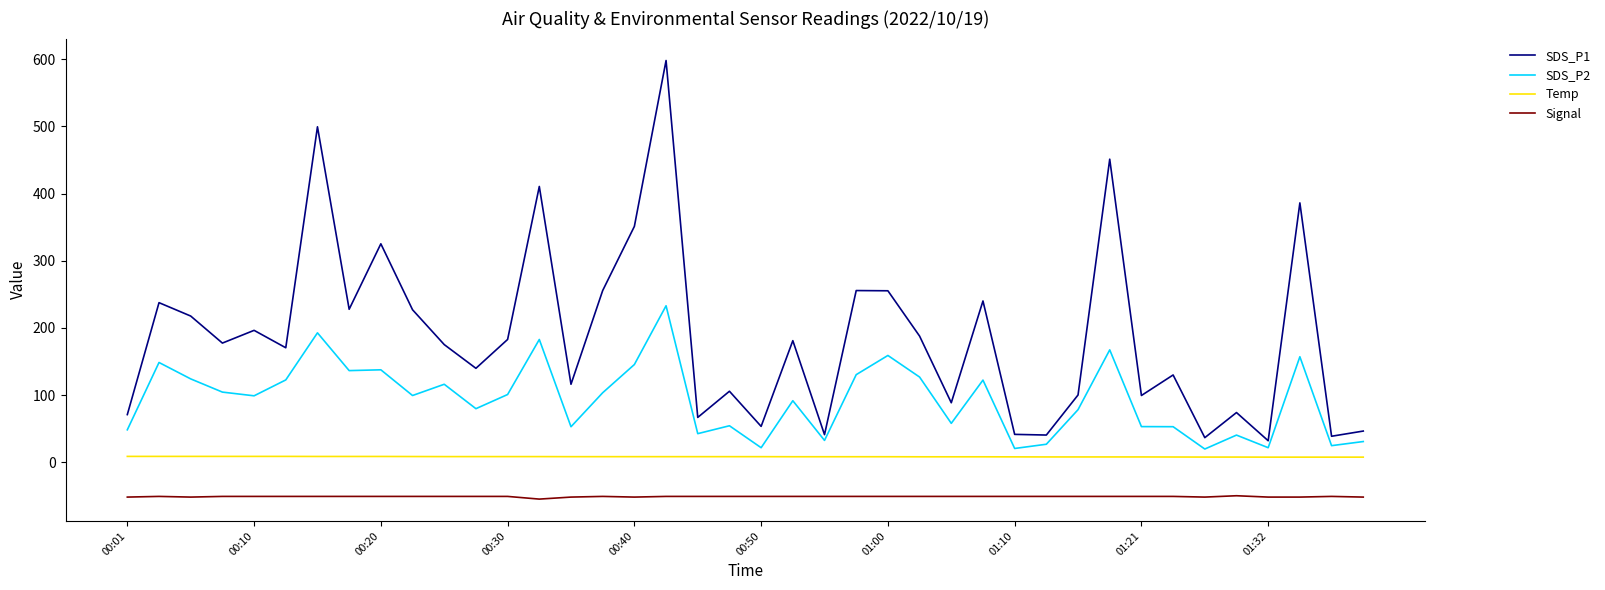

True or false: SDS_P1 and Signal cross at least once.

False